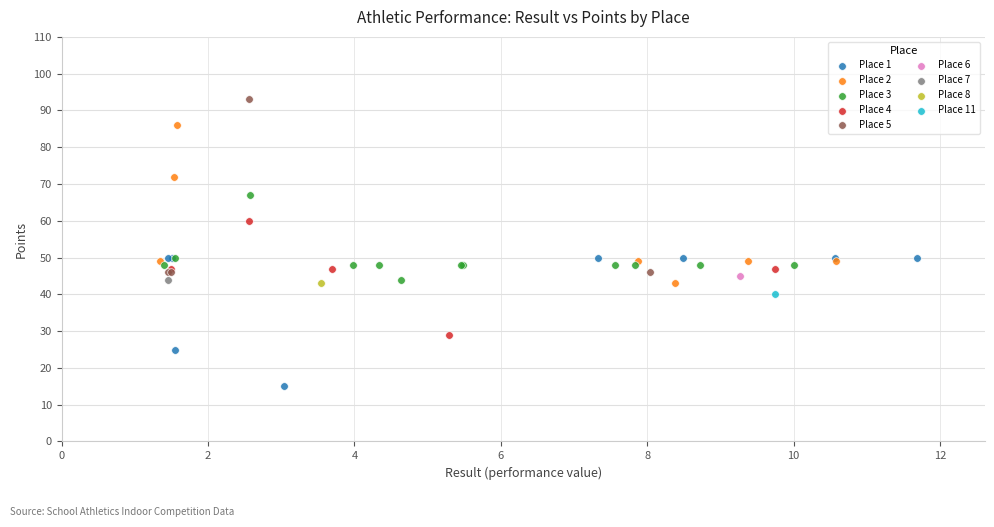

What are all the series names shown in the legend?

Place 1, Place 2, Place 3, Place 4, Place 5, Place 6, Place 7, Place 8, Place 11